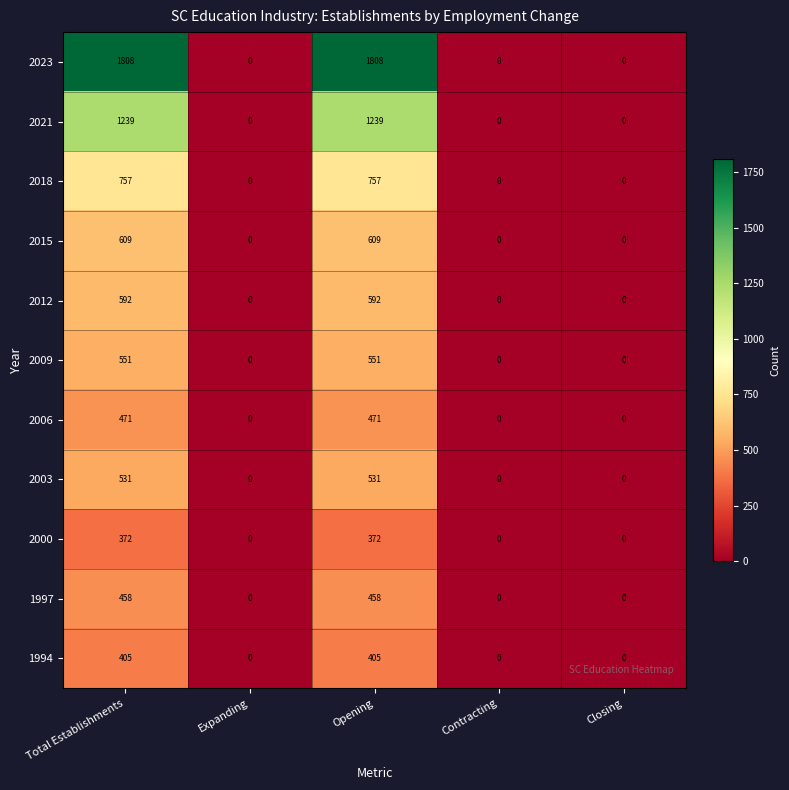

What is the difference between the highest and lowest values at Total Establishments?

1436